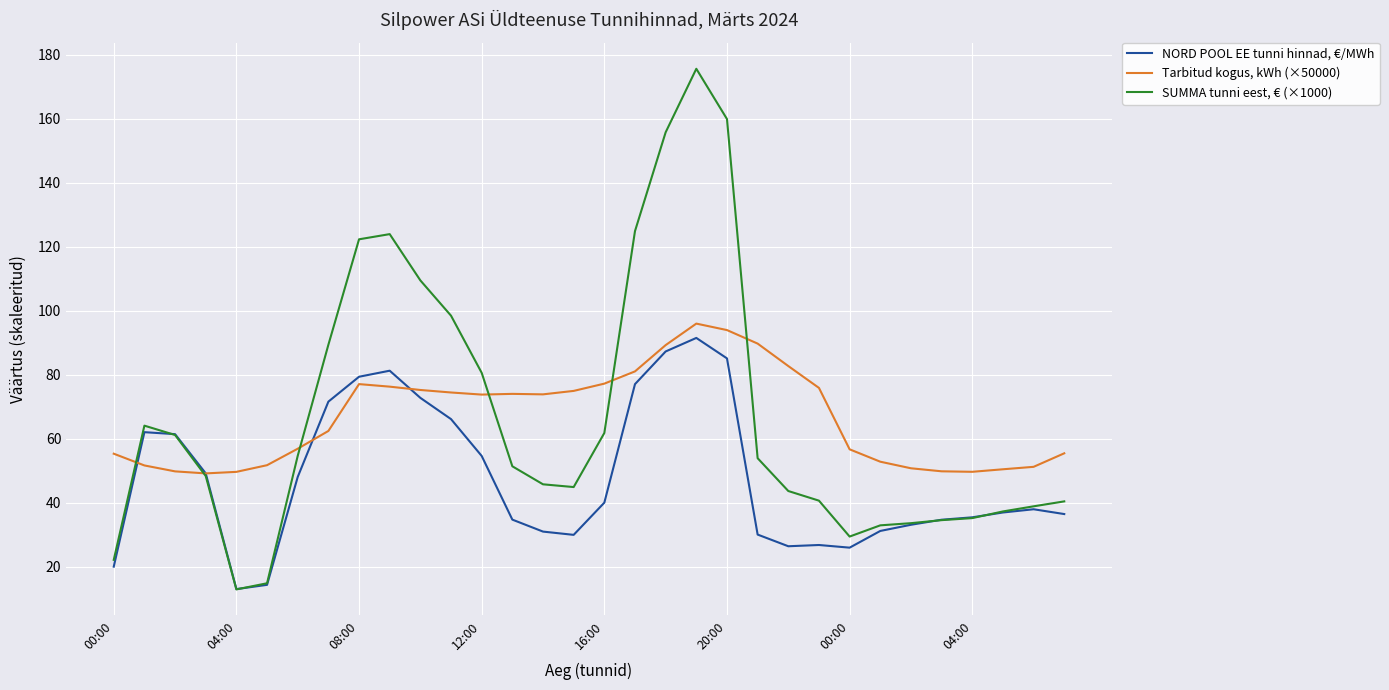

What is the highest value of the NORD POOL EE tunni hinnad, €/MWh series?

91.5